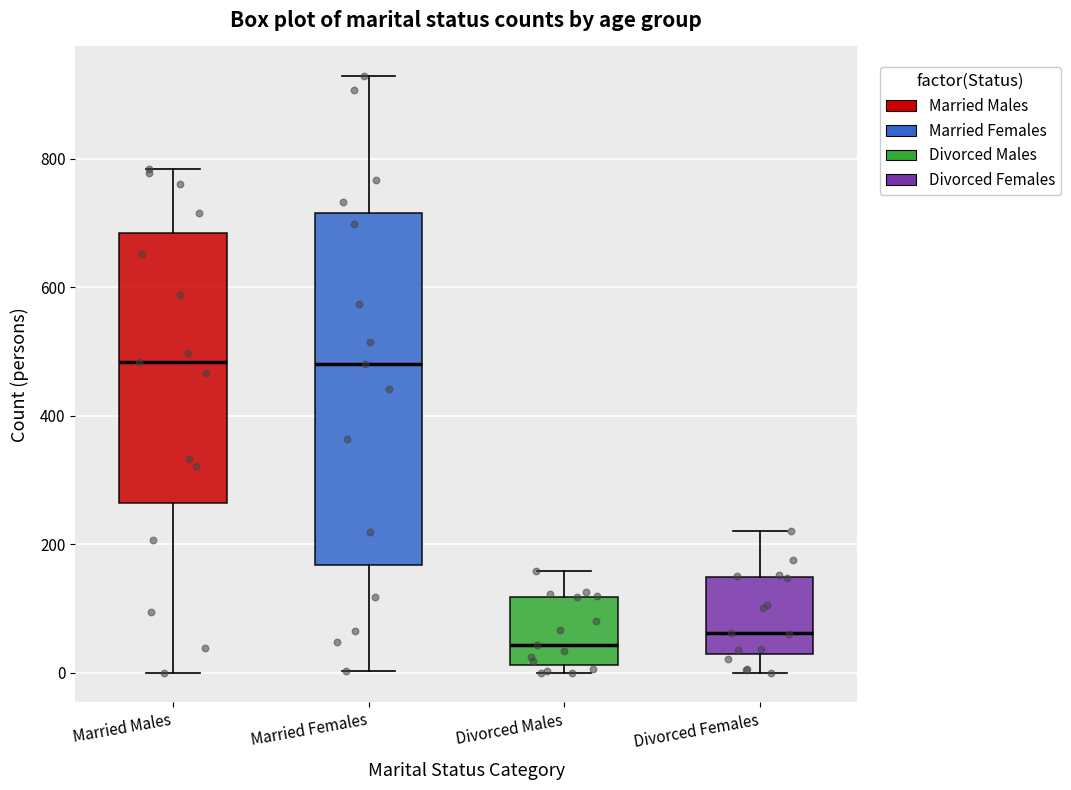

Reading left to right, transcribe this box plot: for each box, give where its median line is, the range the box spans, and where its two whiskers end, as read against the y-axis. The values are not printed on the chart, so give them approximately, as read against the axis.

Married Males: median 480, box 260 to 680, whiskers 0 to 780
Married Females: median 480, box 160 to 720, whiskers 0 to 920
Divorced Males: median 40, box 20 to 120, whiskers 0 to 160
Divorced Females: median 60, box 20 to 140, whiskers 0 to 220